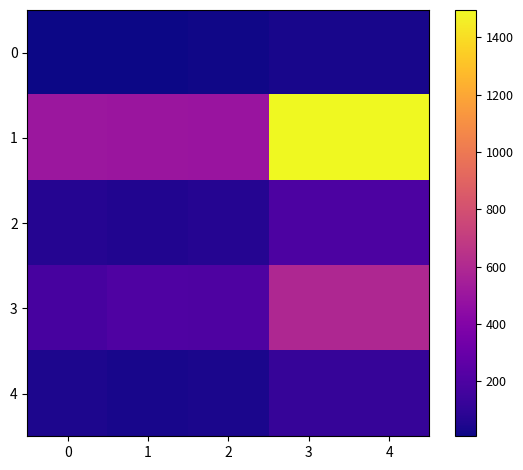

Which series has the widest spread of values?

1